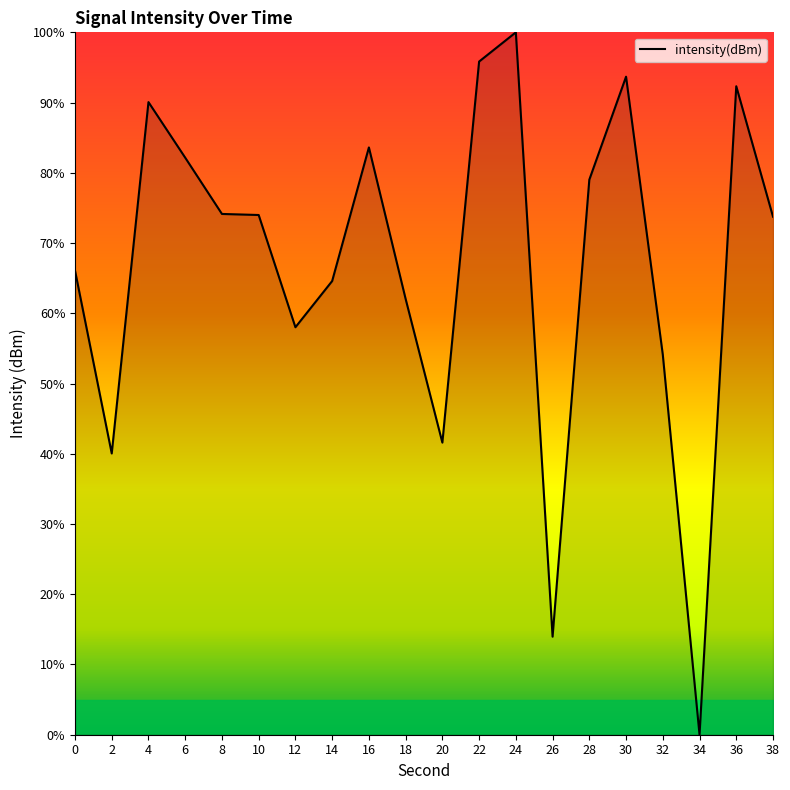

Approximately how many times larger is the value at 26 compared to 38?

0.2